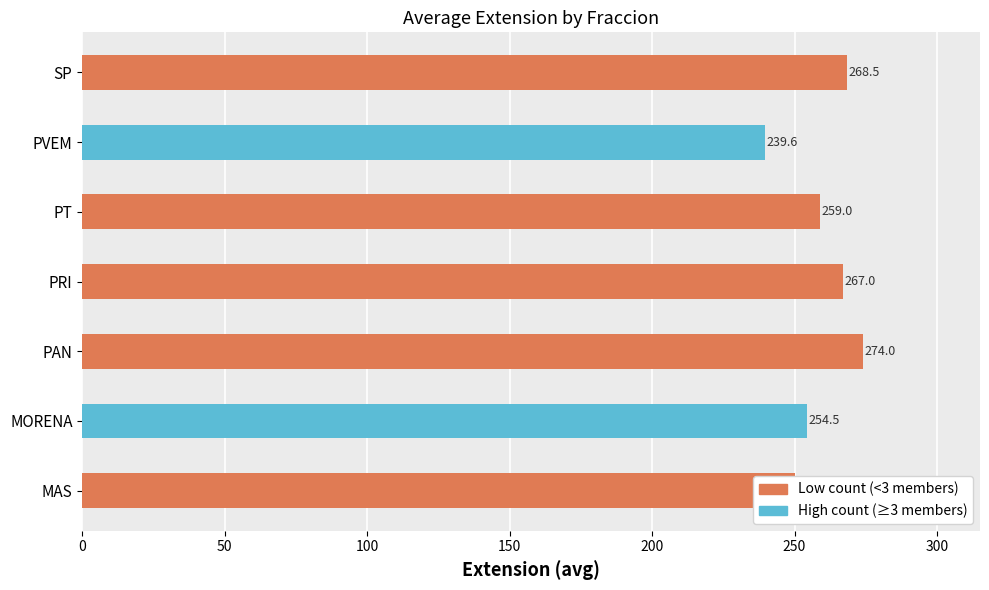

What value does the data have at PRI?

267.0